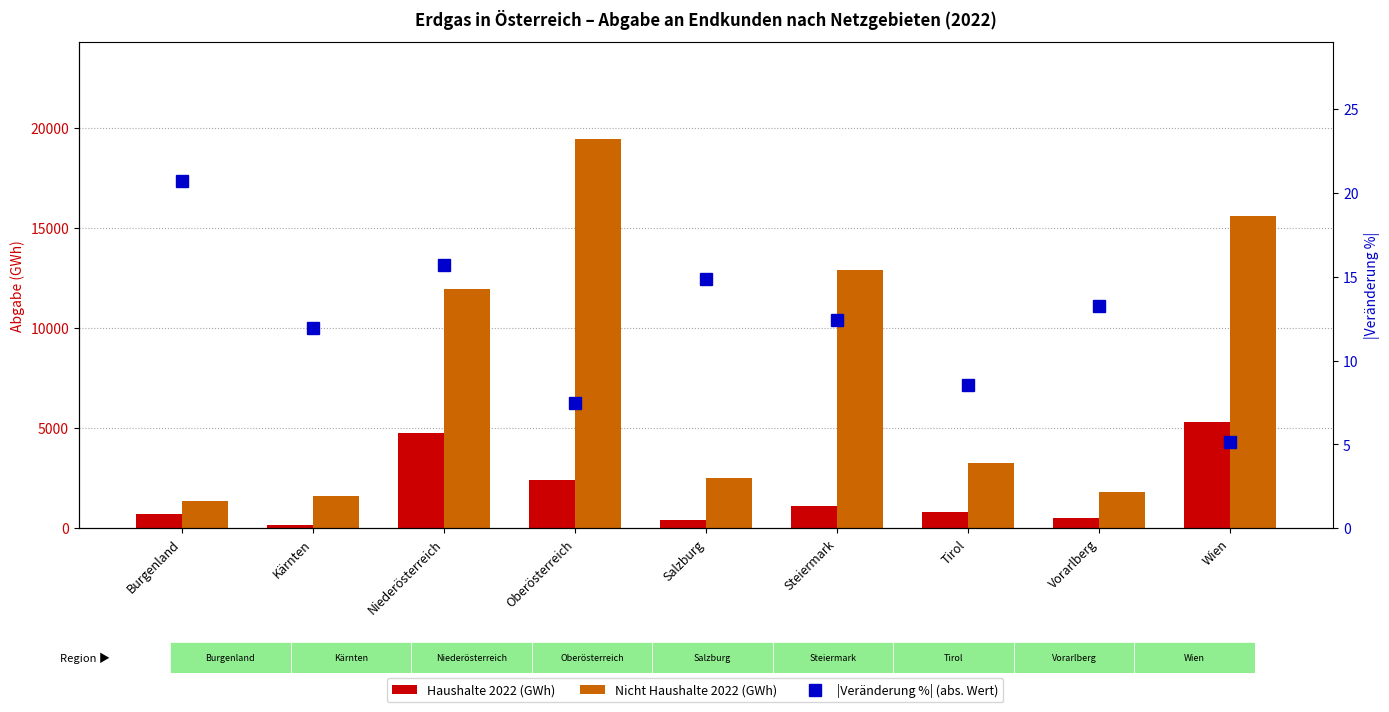

List the series in order of their peak value, highest first.

Nicht Haushalte 2022 (GWh), Haushalte 2022 (GWh), |Veränderung %| (abs. Wert)